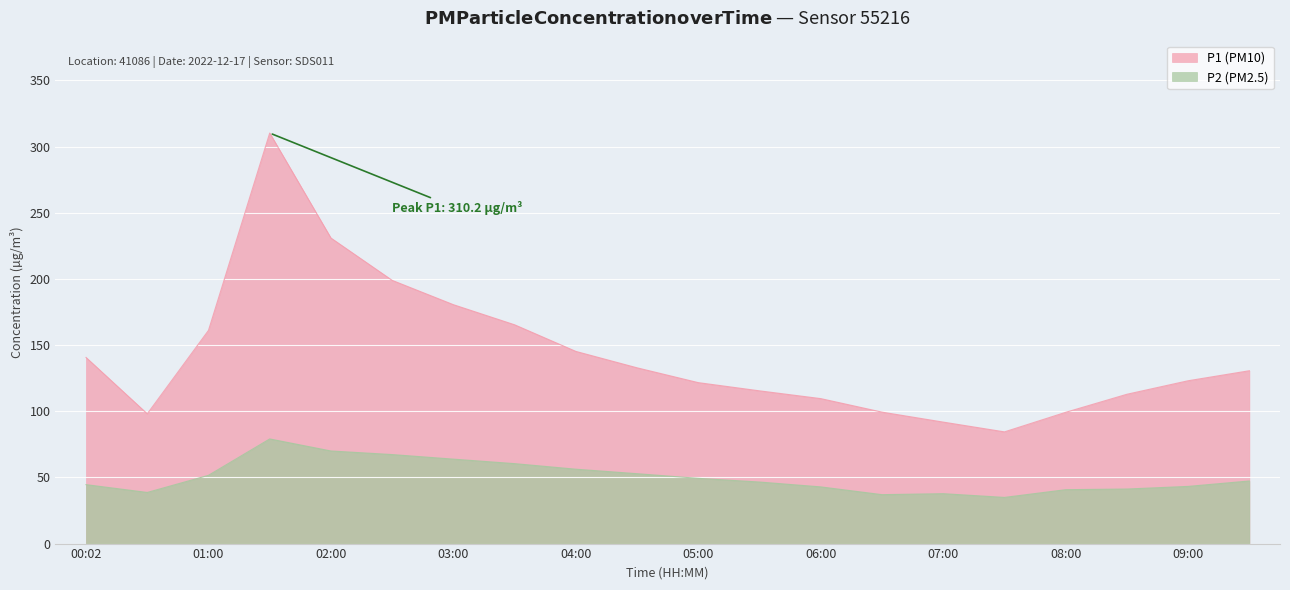

At which label does P2 reach its peak?

01:30